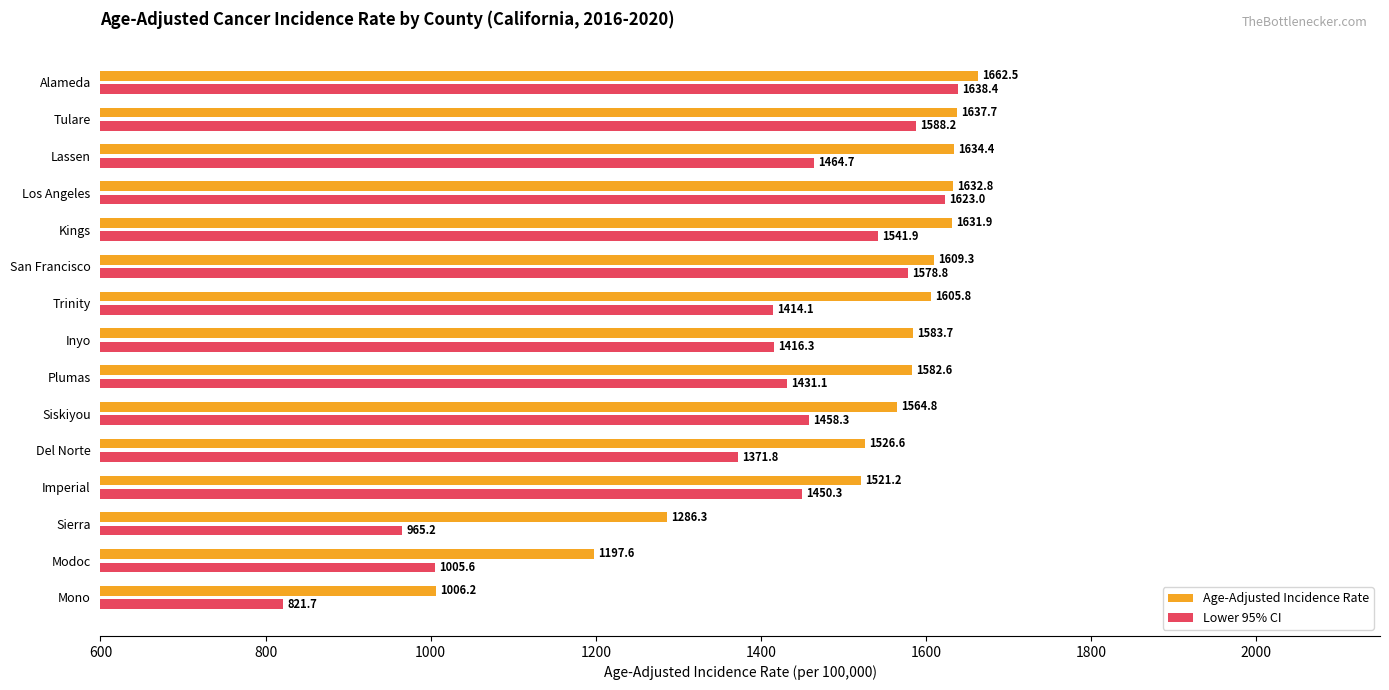

List the labels in order of Lower 95% CI value, largest first.

Alameda, Los Angeles, Tulare, San Francisco, Kings, Lassen, Siskiyou, Imperial, Plumas, Inyo, Trinity, Del Norte, Modoc, Sierra, Mono